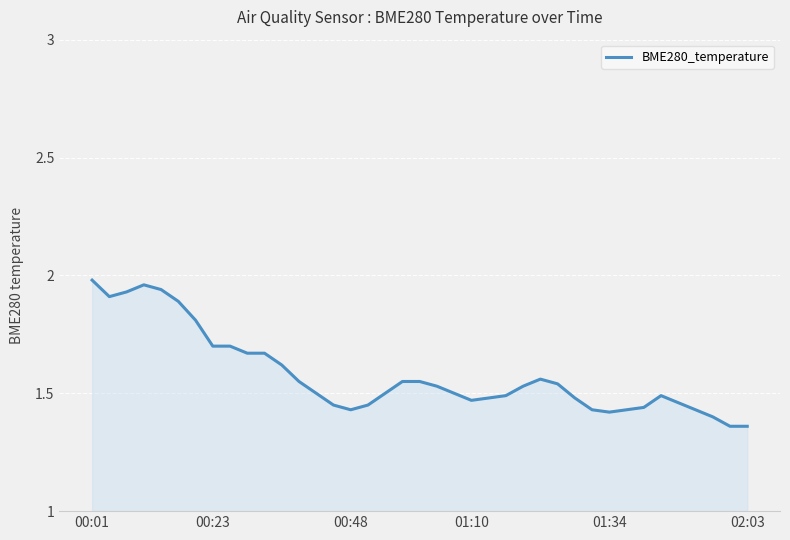

What is the difference between the maximum and minimum values?

0.6